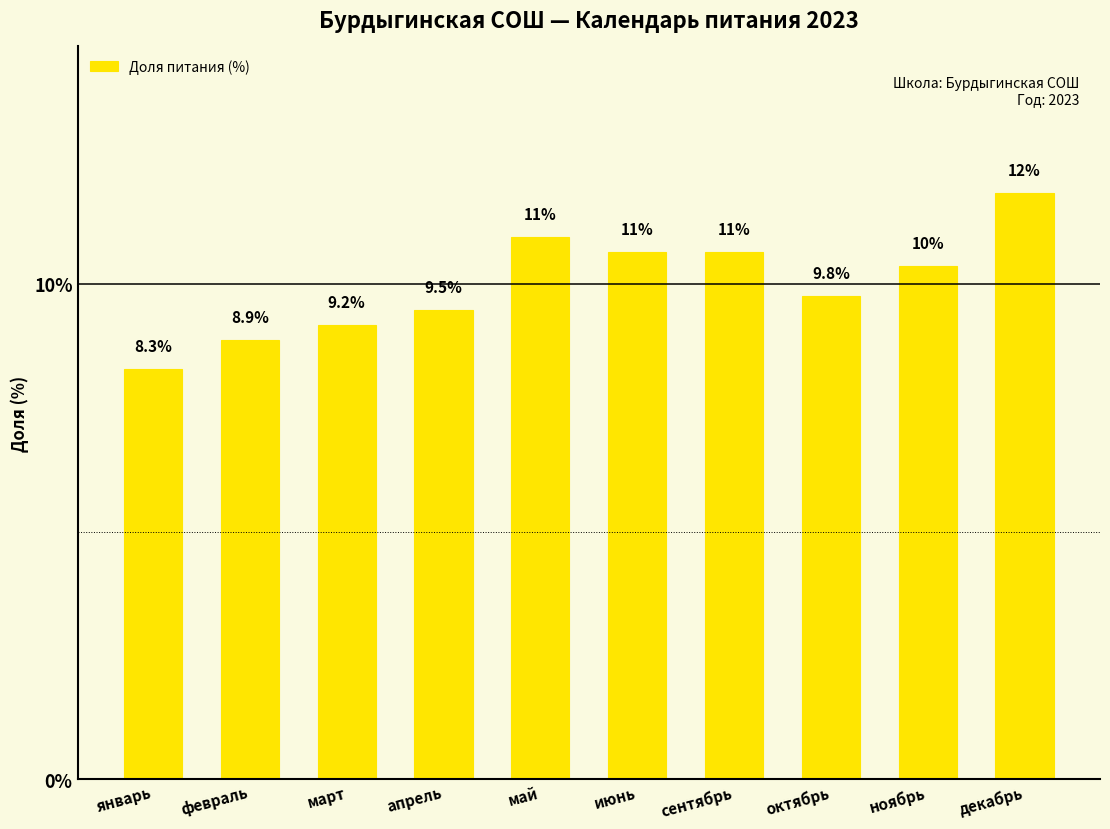

Between ноябрь and март, which is larger?

ноябрь